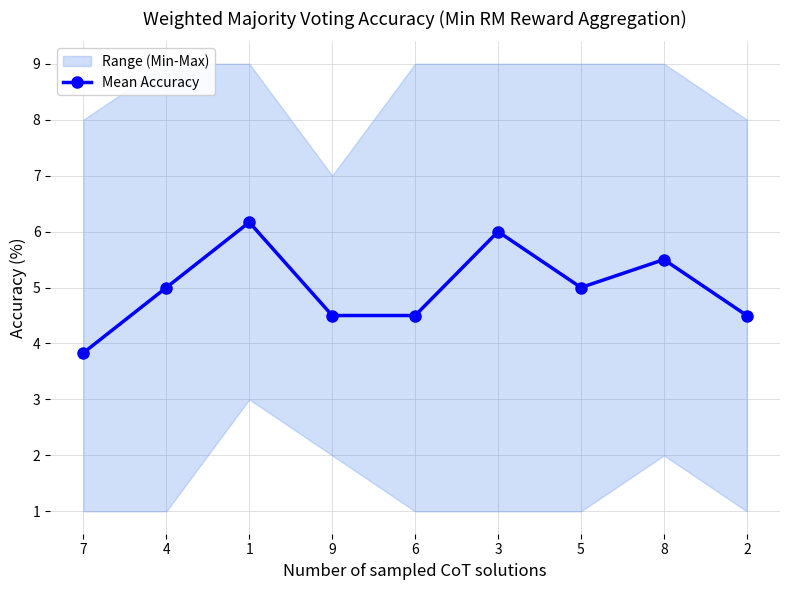

What is the label of the 5th point from the left?

6